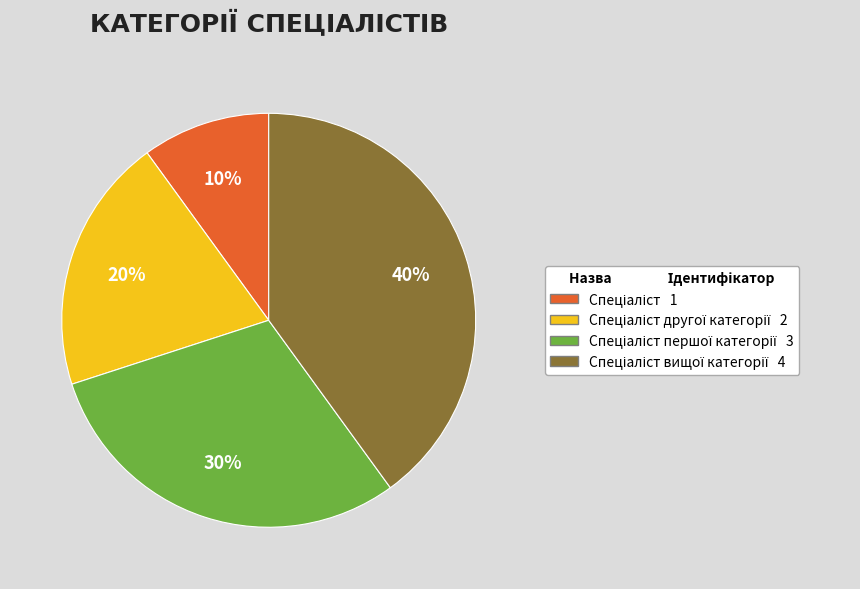

To the nearest percent, what is the average slice percentage?

25%